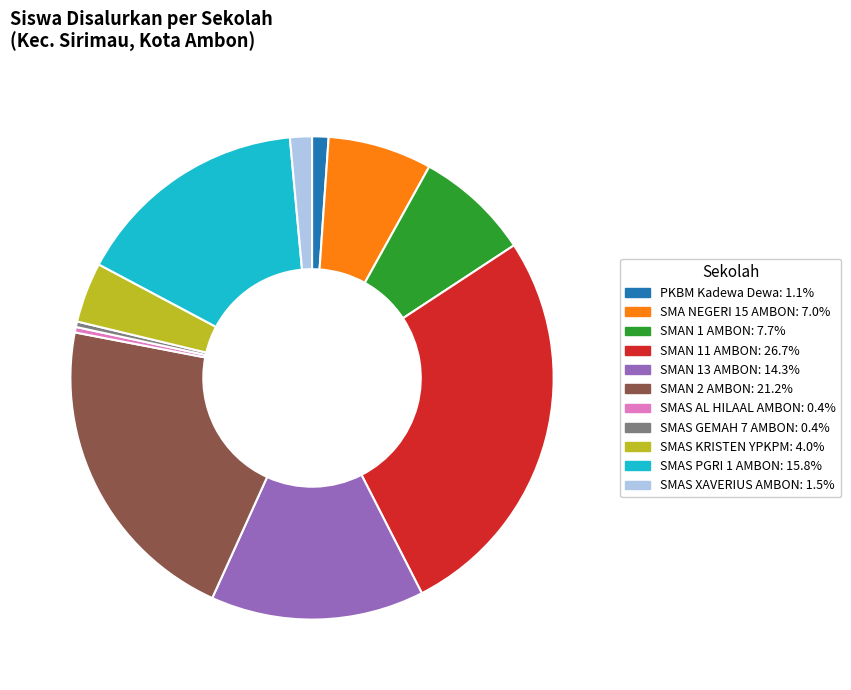

What is the largest slice in the pie chart?

SMAN 11 AMBON